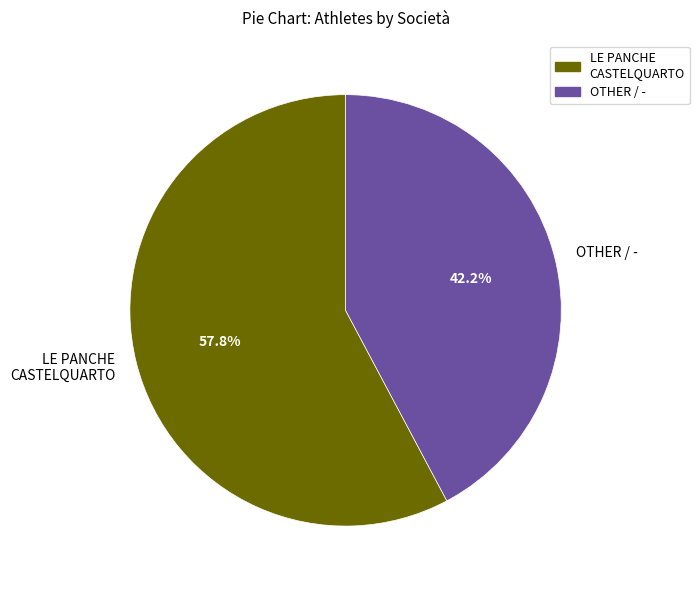

Does OTHER / - account for over 50% of the chart?

No